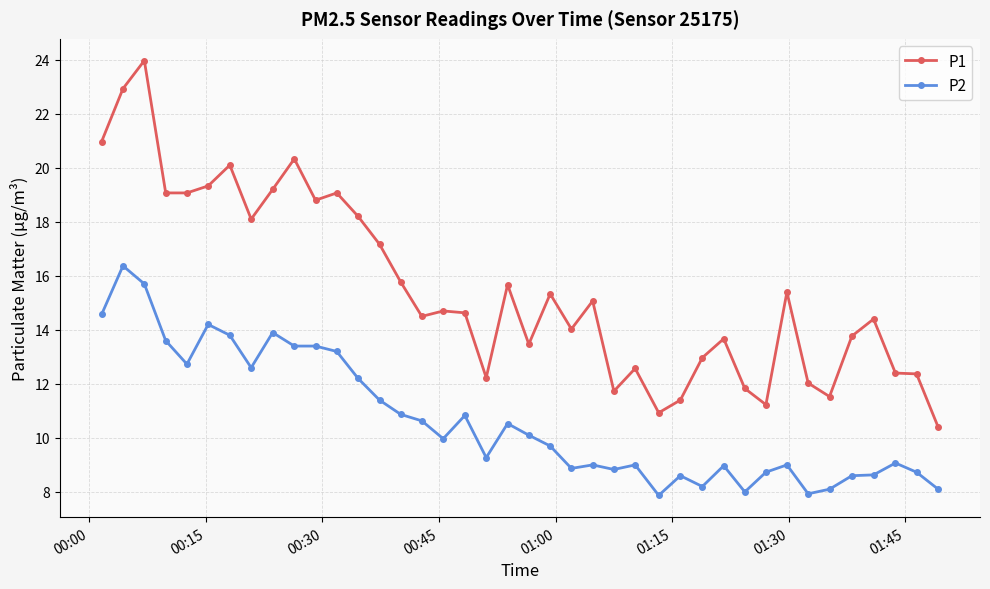

What is the difference between the maximum and minimum values in the P1 series?

13.6